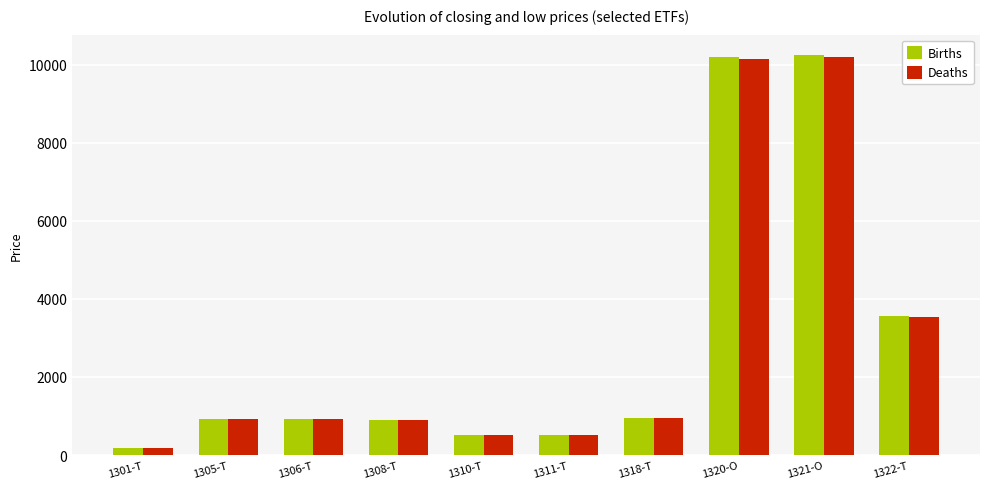

At how many categories does at least one series exceed 2103?

3